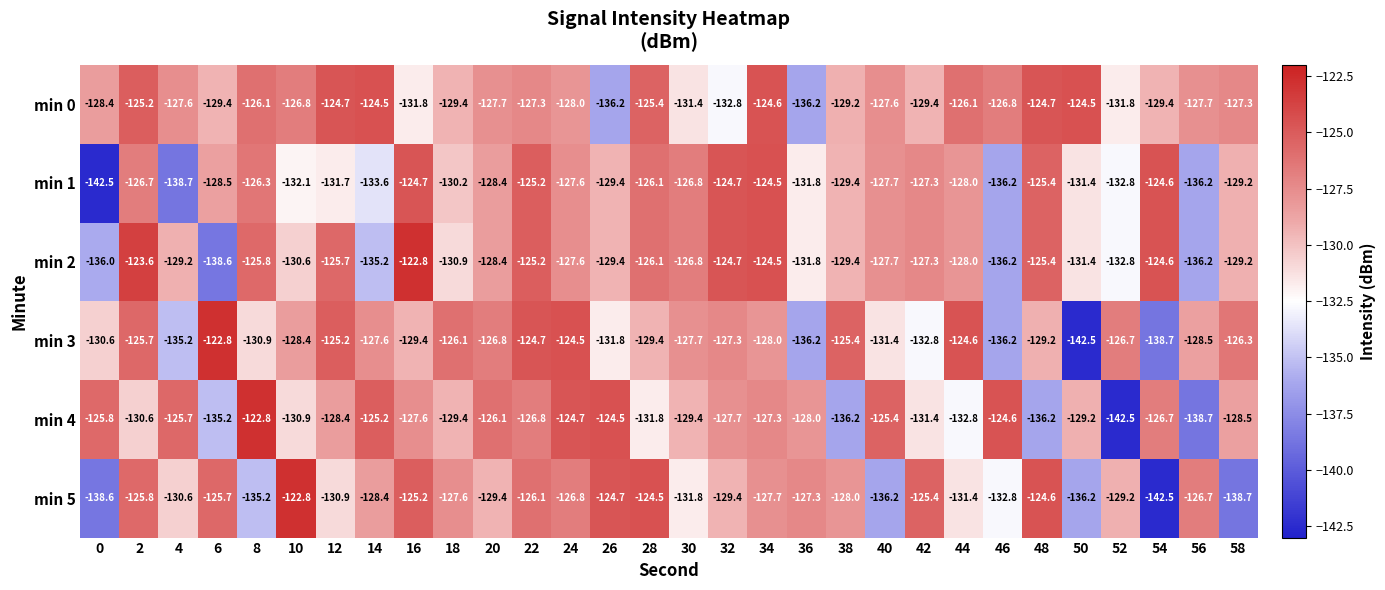

How many data points in min 3 are above -128?

14